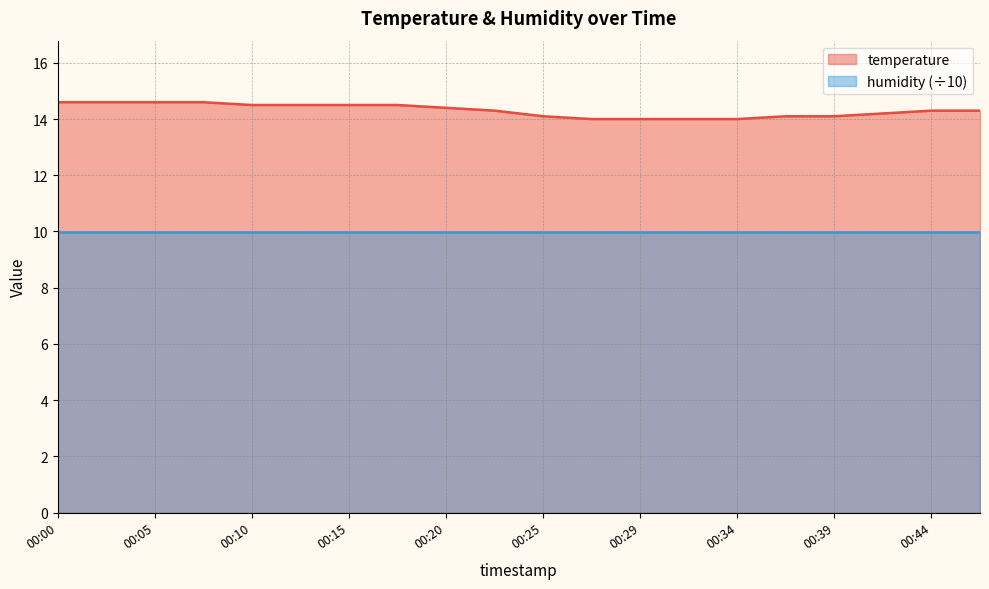

What is the difference between the second highest and minimum values?

0.6